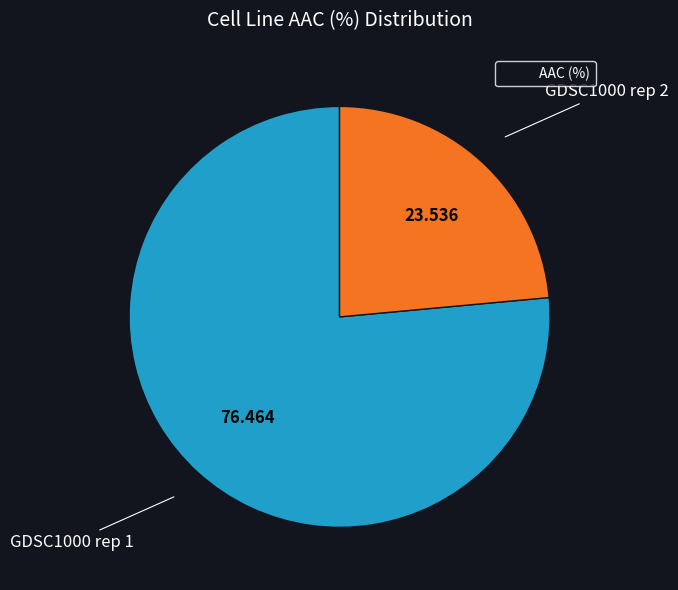

Is there a majority slice in this chart?

Yes